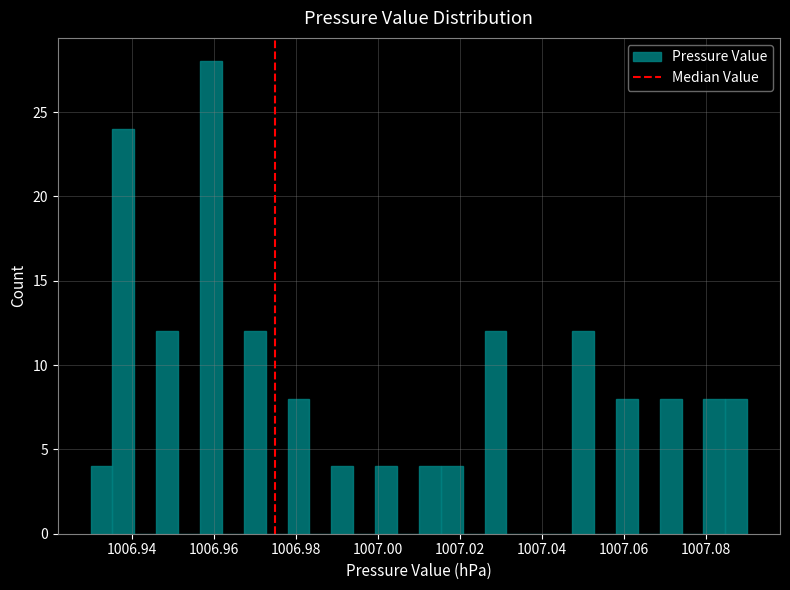

Around what value on the x-axis is the tallest bar? Give the approximate position of its centre, as read against the axis.

1006.960